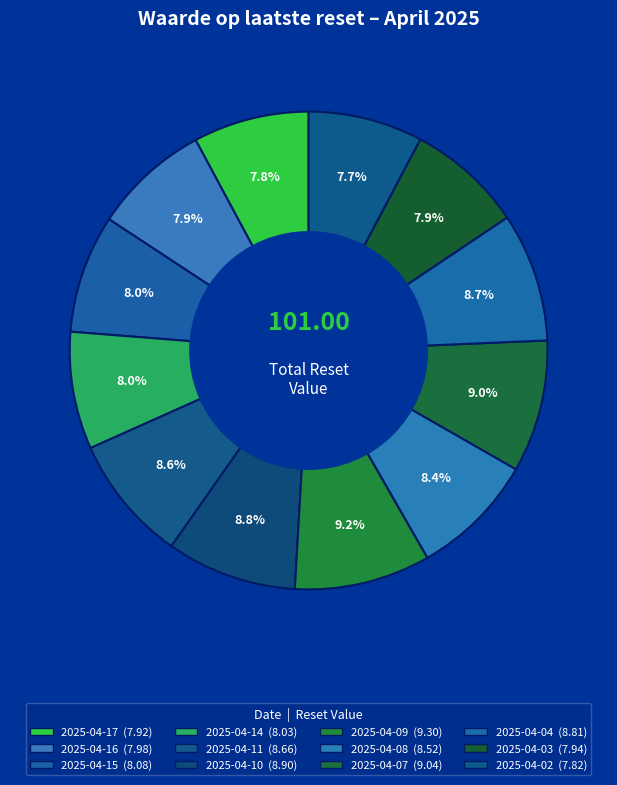

Is 2025-04-17 the majority of the pie?

No